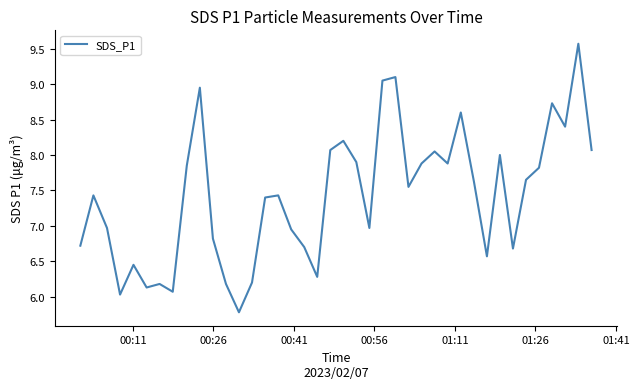

What is the difference between the maximum and minimum values?

3.8